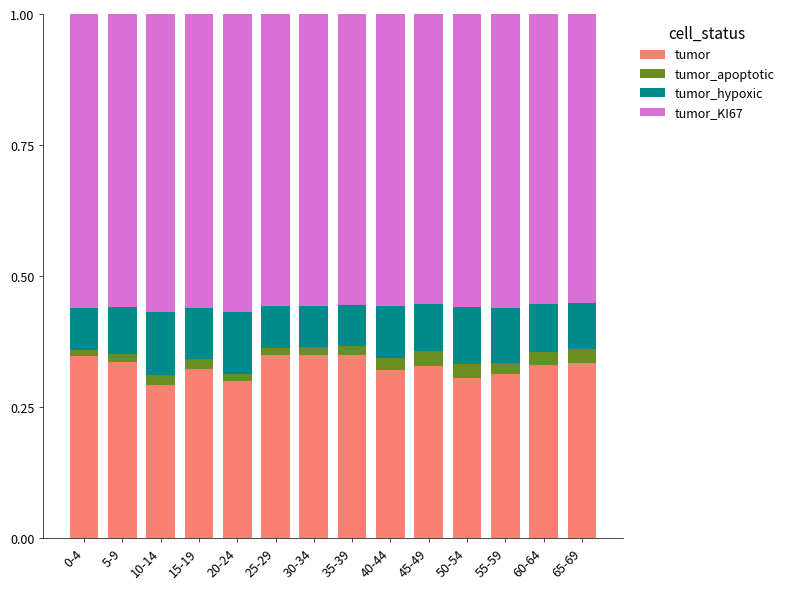

Is it true that tumor equals 0.3 at 45-49?

True